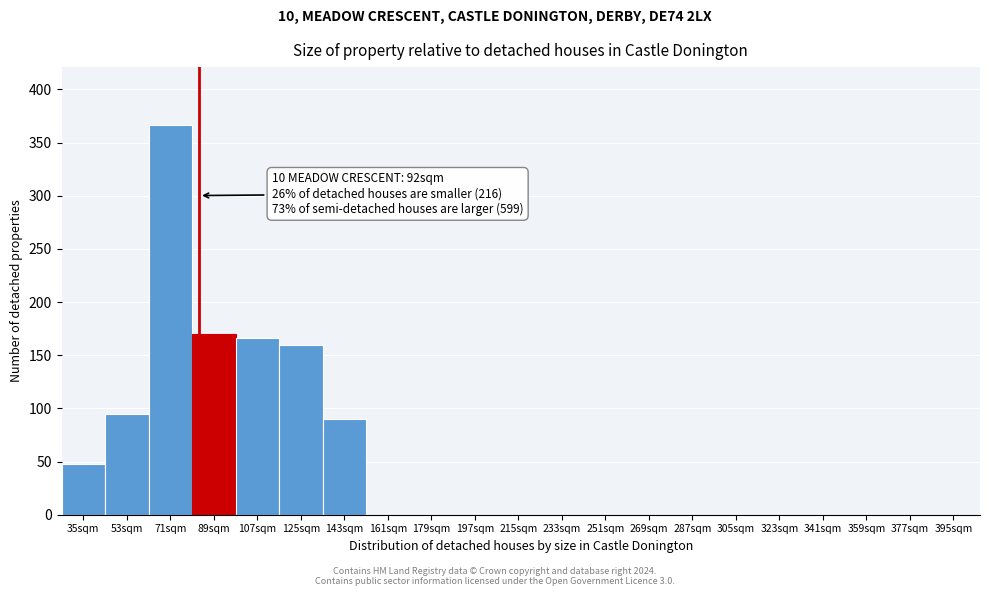

What is the maximum value shown in the chart?

366